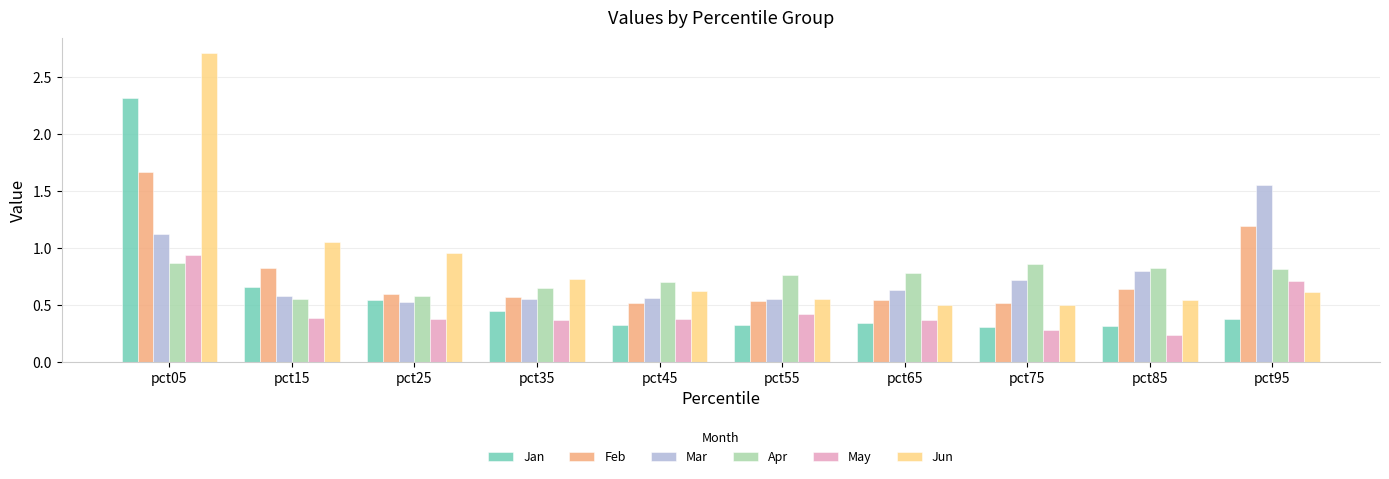

What is the total value across all series at pct25?

3.6